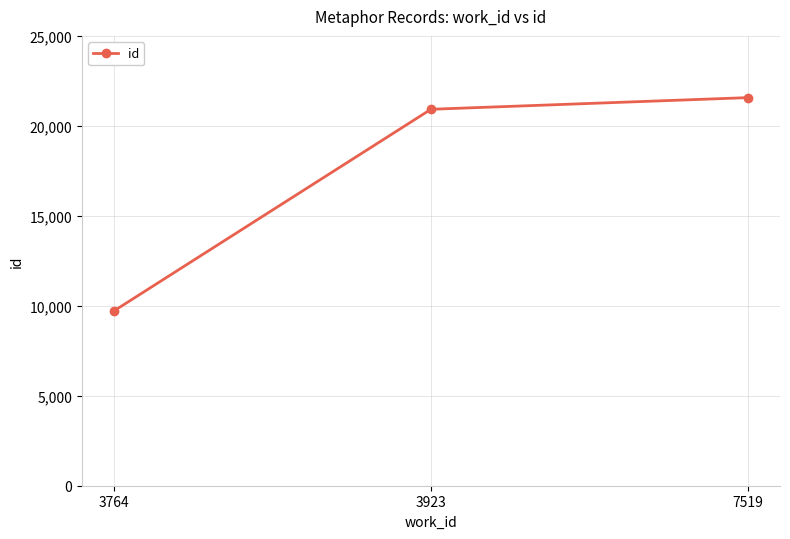

Which label corresponds to the smallest value in the chart?

3764